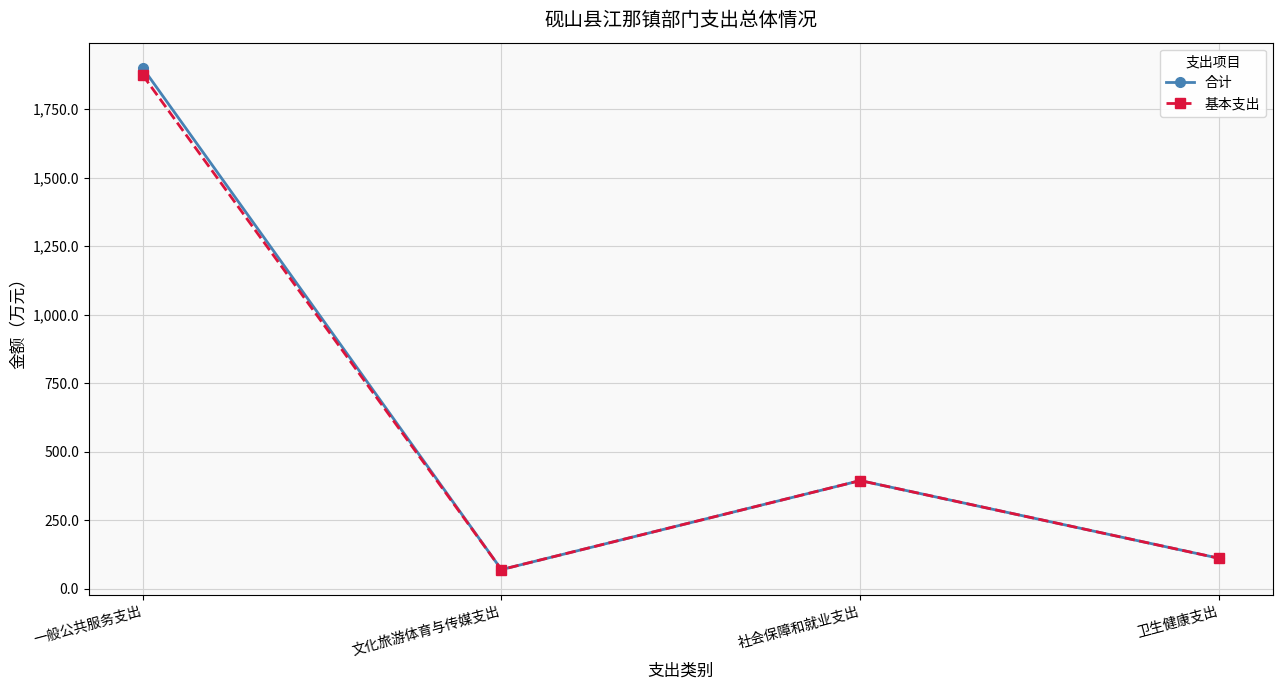

How many interior local valleys does the 合计 series have?

1